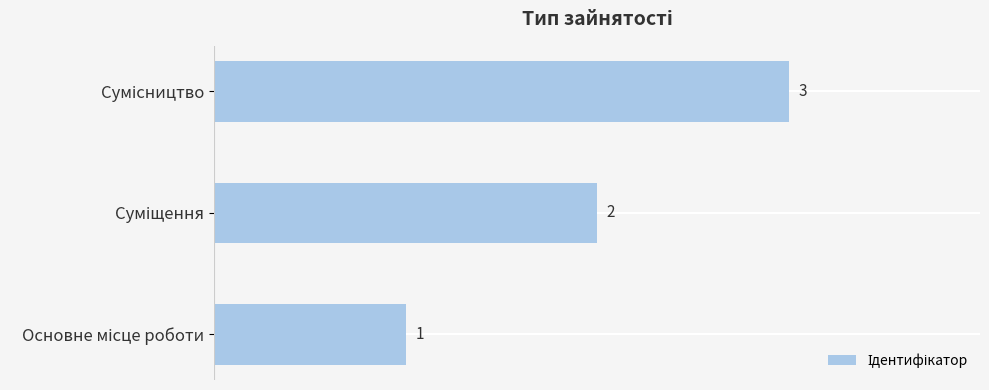

Count the values in the range 1 to 3.

3